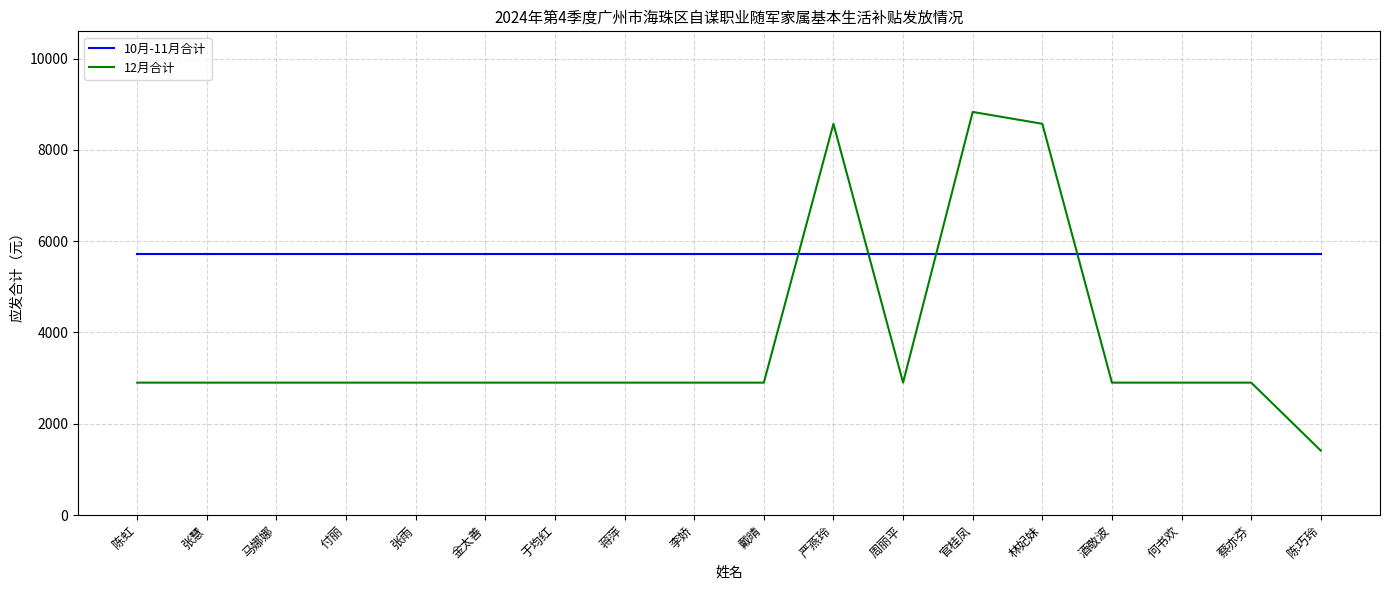

Rank the series at 严燕玲 from lowest to highest value.

10月-11月合计, 12月合计